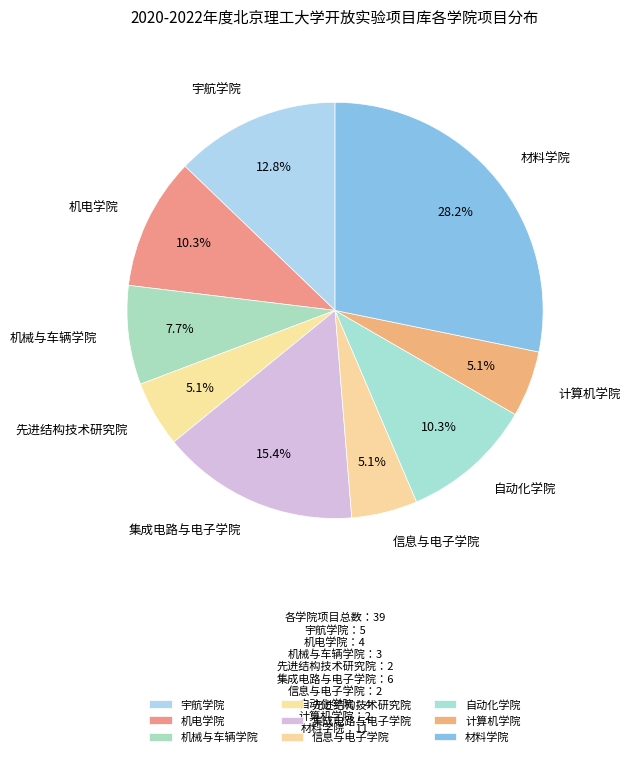

To the nearest percent, what is the combined percentage of 先进结构技术研究院 and 机械与车辆学院?

13%